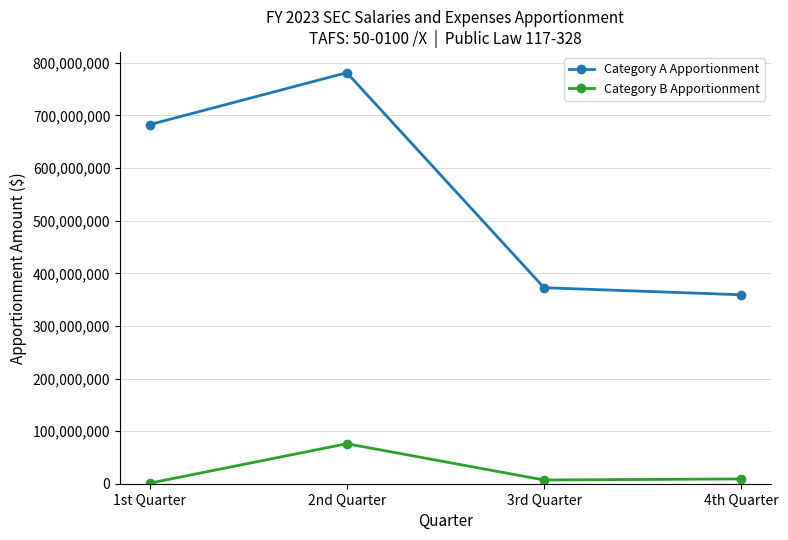

Which series has the largest total across all categories?

Category A Apportionment